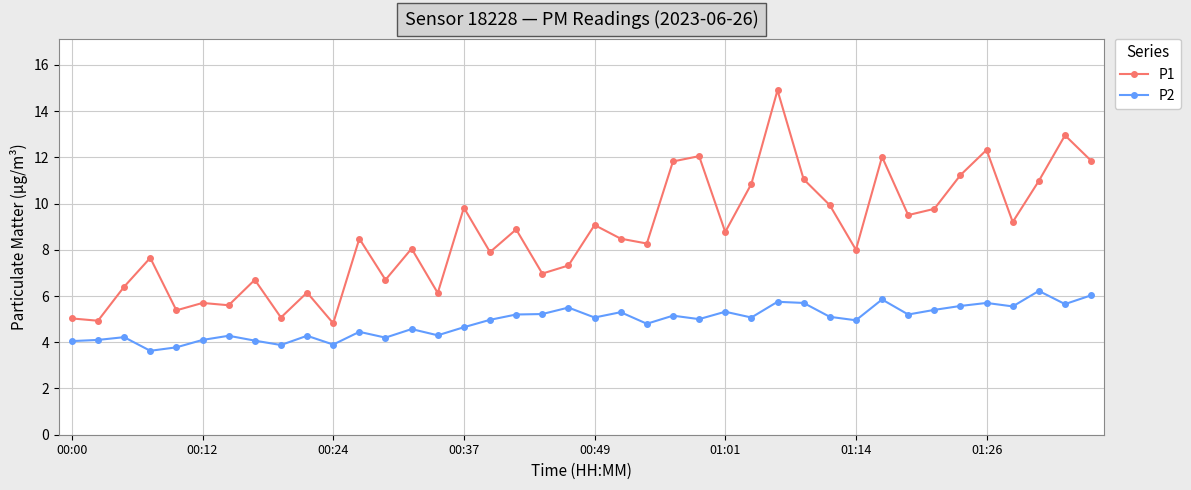

True or false: P2 has more than 1 points higher than both neighbors.

True